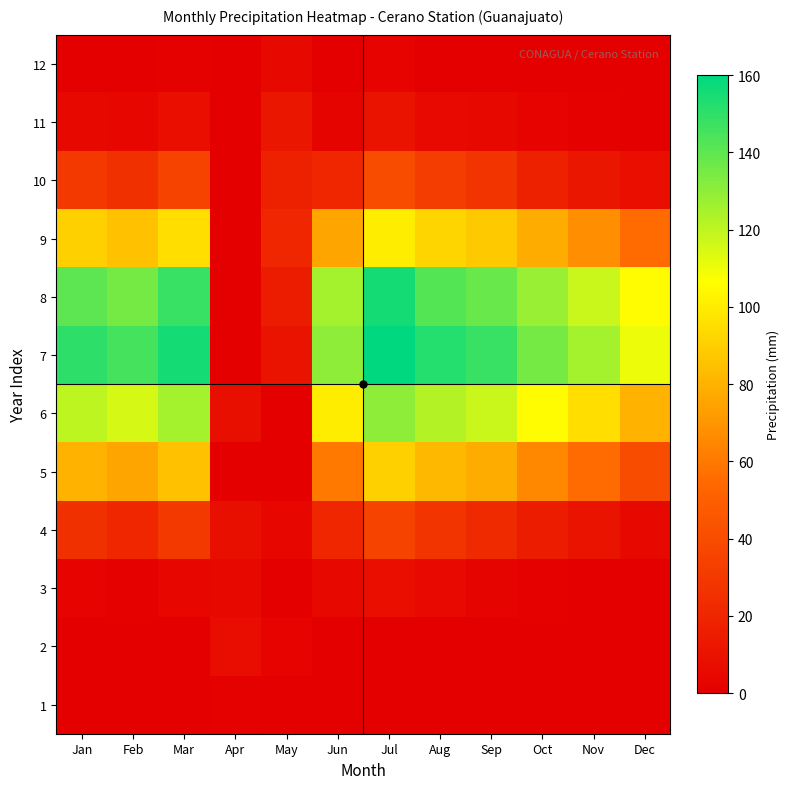

Reading right to left, list all the values displayed in this chart.

1: Dec=0.0	Nov=0.0	Oct=0.0	Sep=0.0	Aug=0.0	Jul=0.0	Jun=0.0	May=0.0	Apr=1.2	Mar=0.0	Feb=0.0	Jan=0.0
2: Dec=0.0	Nov=0.0	Oct=0.0	Sep=0.0	Aug=0.0	Jul=0.0	Jun=0.0	May=2.0	Apr=7.0	Mar=0.2	Feb=0.0	Jan=0.0
3: Dec=0.0	Nov=0.0	Oct=1.0	Sep=3.0	Aug=6.0	Jul=8.0	Jun=5.0	May=0.0	Apr=5.0	Mar=4.0	Feb=1.0	Jan=2.0
4: Dec=5.0	Nov=10.0	Oct=15.0	Sep=22.0	Aug=28.0	Jul=35.0	Jun=20.0	May=4.0	Apr=8.3	Mar=30.0	Feb=20.0	Jan=25.0
5: Dec=40.0	Nov=55.0	Oct=65.0	Sep=78.0	Aug=82.0	Jul=90.0	Jun=60.0	May=0.0	Apr=0.2	Mar=85.0	Feb=75.0	Jan=80.0
6: Dec=80.0	Nov=95.0	Oct=105.0	Sep=118.0	Aug=122.0	Jul=130.0	Jun=100.0	May=0.0	Apr=8.5	Mar=125.0	Feb=115.0	Jan=120.0
7: Dec=110.0	Nov=125.0	Oct=135.0	Sep=148.0	Aug=152.0	Jul=160.0	Jun=130.0	May=10.0	Apr=0.0	Mar=155.0	Feb=145.0	Jan=150.0
8: Dec=105.0	Nov=118.0	Oct=128.0	Sep=138.0	Aug=142.0	Jul=155.0	Jun=125.0	May=15.0	Apr=0.0	Mar=148.0	Feb=135.0	Jan=140.0
9: Dec=55.0	Nov=68.0	Oct=78.0	Sep=88.0	Aug=92.0	Jul=100.0	Jun=75.0	May=20.0	Apr=0.0	Mar=95.0	Feb=85.0	Jan=90.0
10: Dec=8.0	Nov=12.0	Oct=18.0	Sep=28.0	Aug=32.0	Jul=40.0	Jun=20.0	May=18.0	Apr=0.0	Mar=35.0	Feb=25.0	Jan=30.0
11: Dec=0.0	Nov=1.0	Oct=2.0	Sep=5.0	Aug=6.0	Jul=10.0	Jun=3.0	May=12.0	Apr=0.0	Mar=8.0	Feb=4.0	Jan=5.0
12: Dec=0.0	Nov=0.0	Oct=0.0	Sep=0.0	Aug=0.0	Jul=2.0	Jun=0.0	May=5.0	Apr=0.0	Mar=1.0	Feb=0.0	Jan=0.0